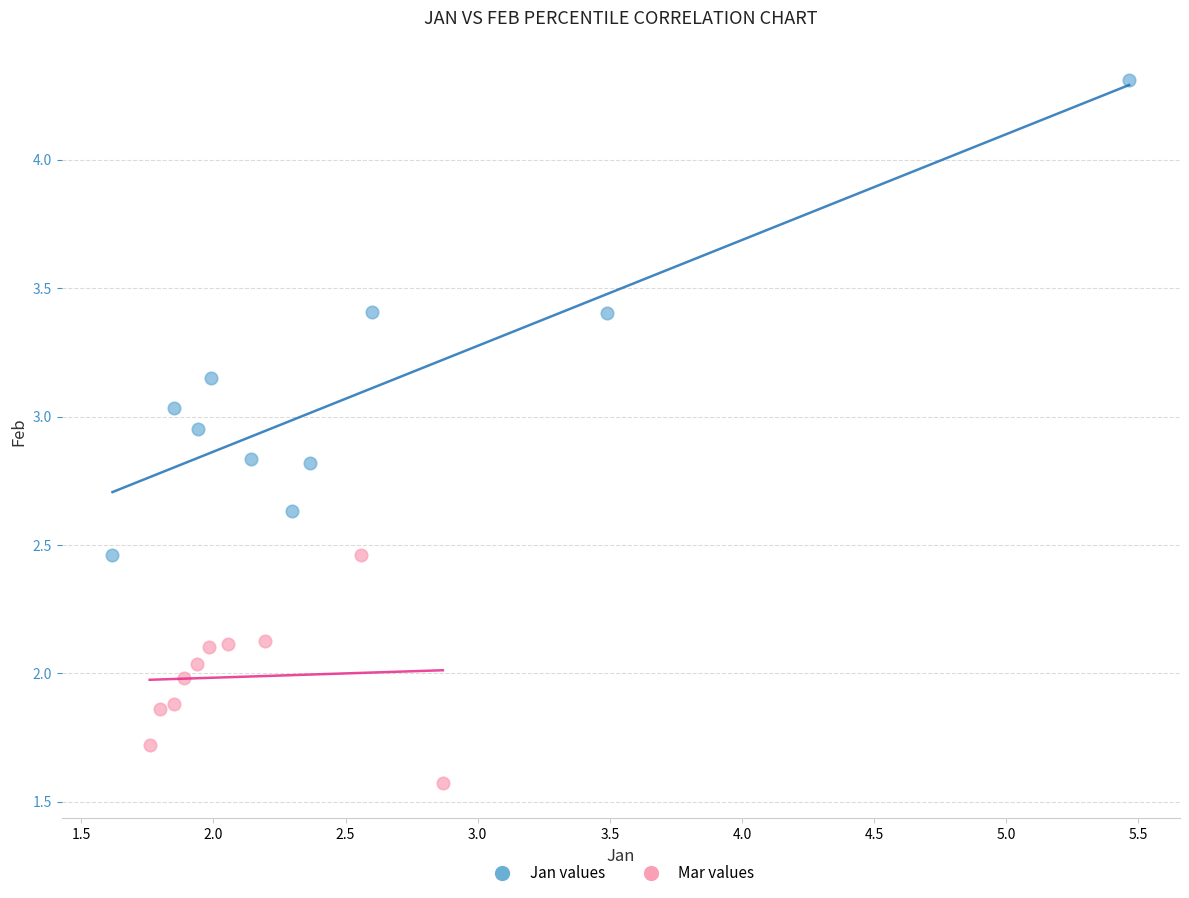

What are all the series names shown in the legend?

Jan values, Mar values